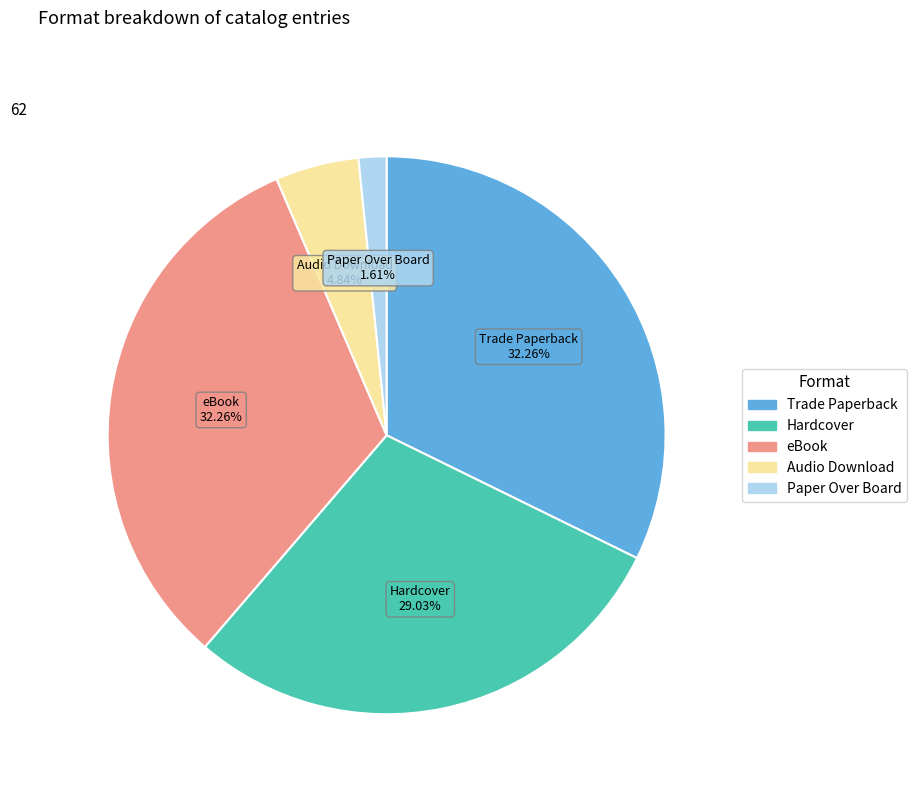

Combined, what portion of the pie is Hardcover and eBook?

61.3%